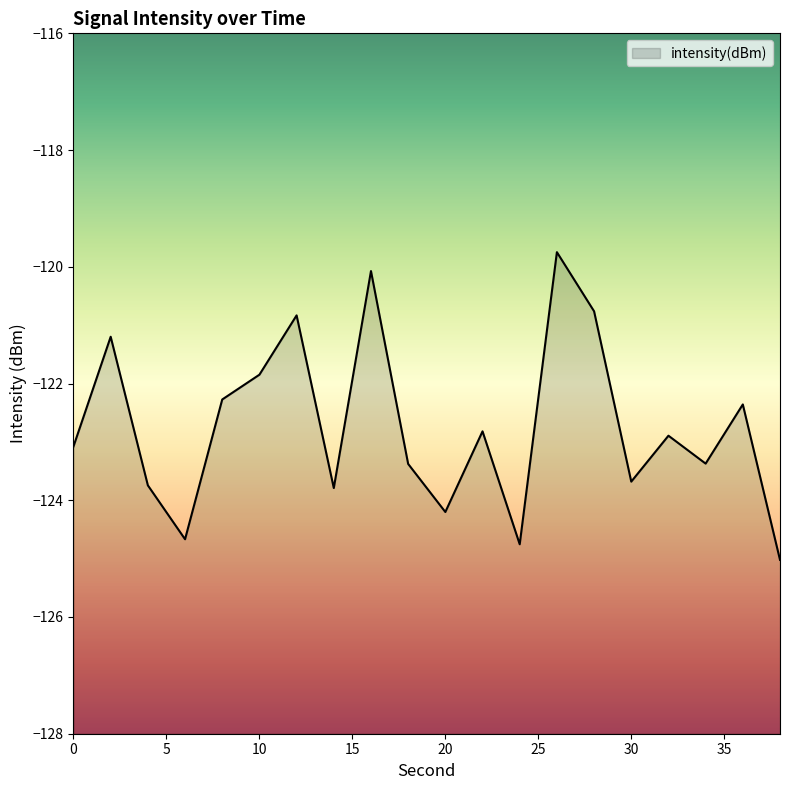

Which category has the lowest value across all series?

38